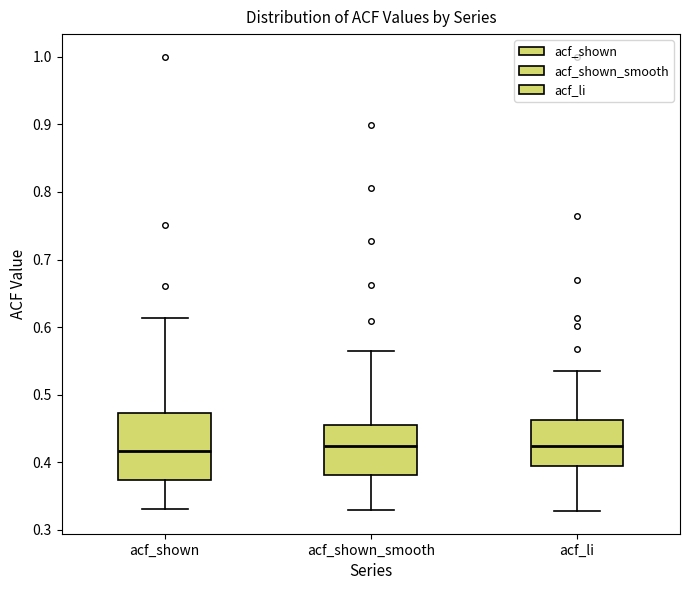

Reading left to right, read every box against the y-axis: the position of its median line, the range the box covers, and the ends of its whiskers. The values are not printed on the chart, so give them approximately, as read against the axis.

acf_shown: median 0.42, box 0.37 to 0.47, whiskers 0.33 to 0.61
acf_shown_smooth: median 0.42, box 0.38 to 0.46, whiskers 0.33 to 0.57
acf_li: median 0.42, box 0.39 to 0.46, whiskers 0.33 to 0.54